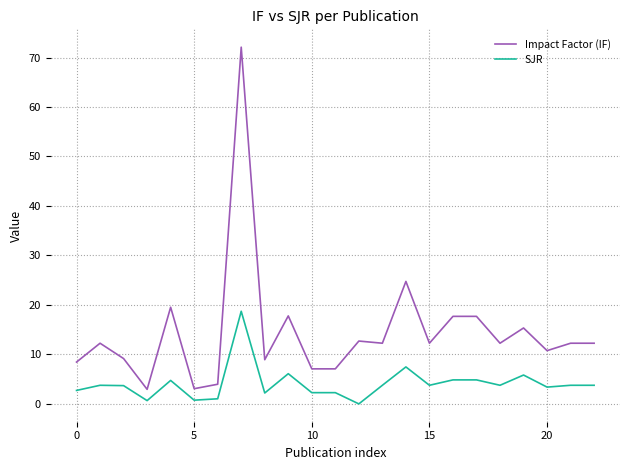

What is the maximum value shown in the chart?

72.1